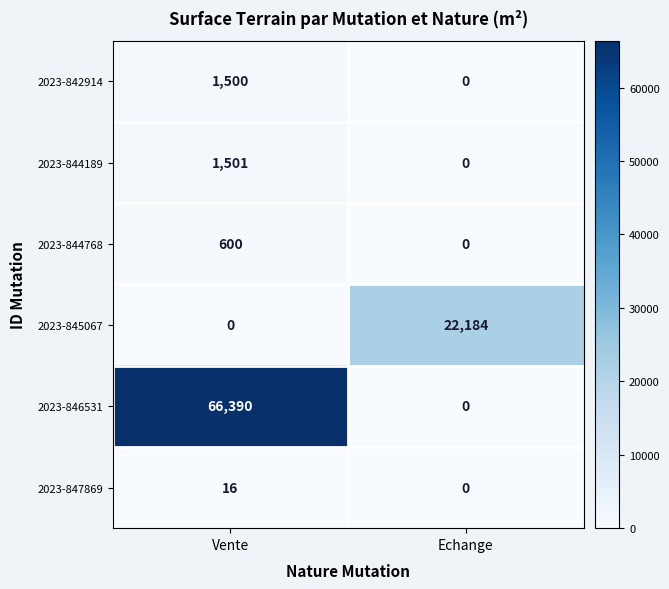

Which series has the largest total across all categories?

2023-846531